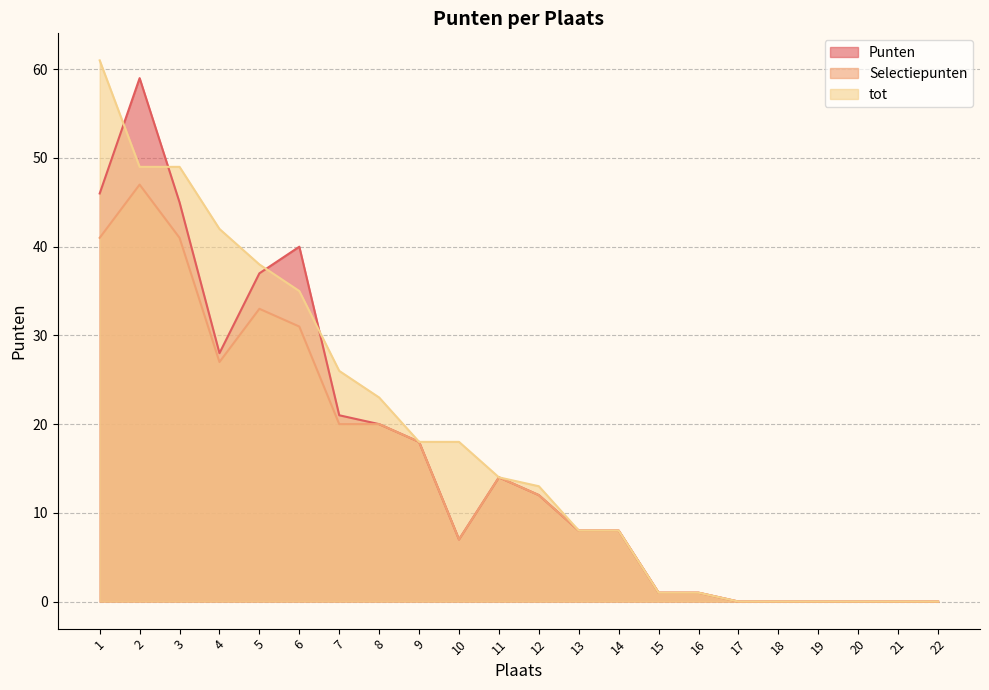

How many positive values does the tot series have?

16